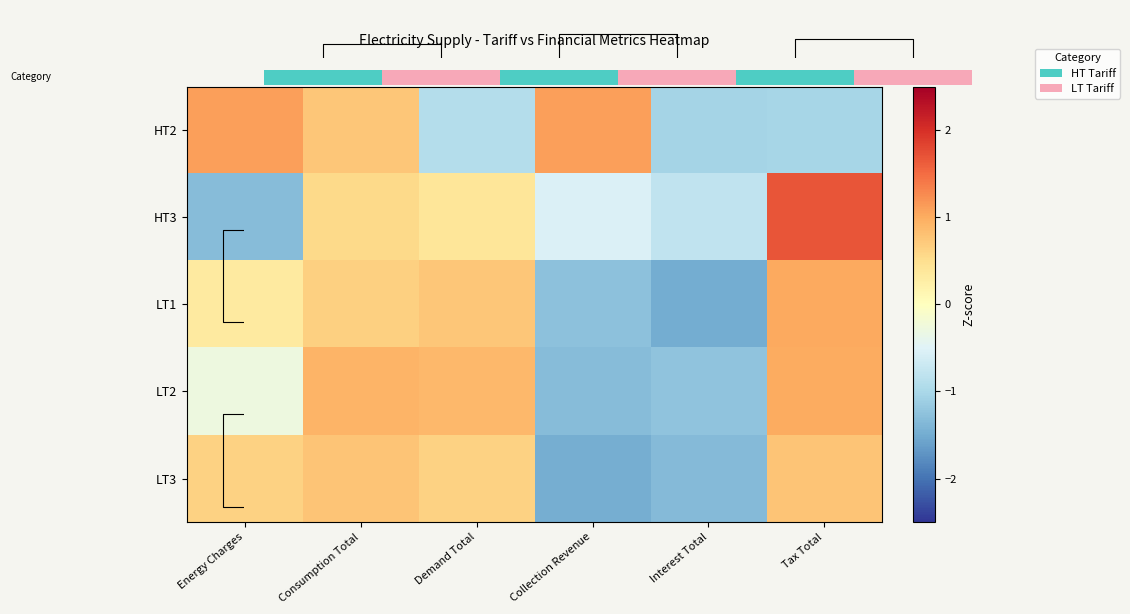

How many distinct data groups are displayed?

5